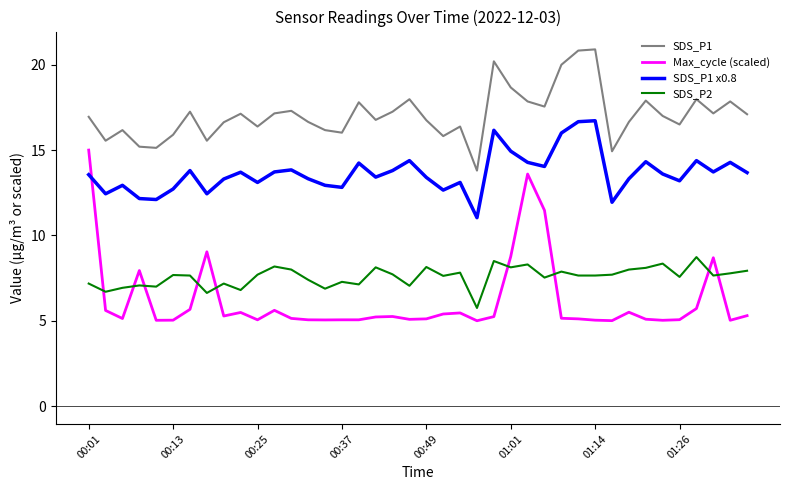

True or false: Max_cycle (scaled) and SDS_P1 cross at least once.

False